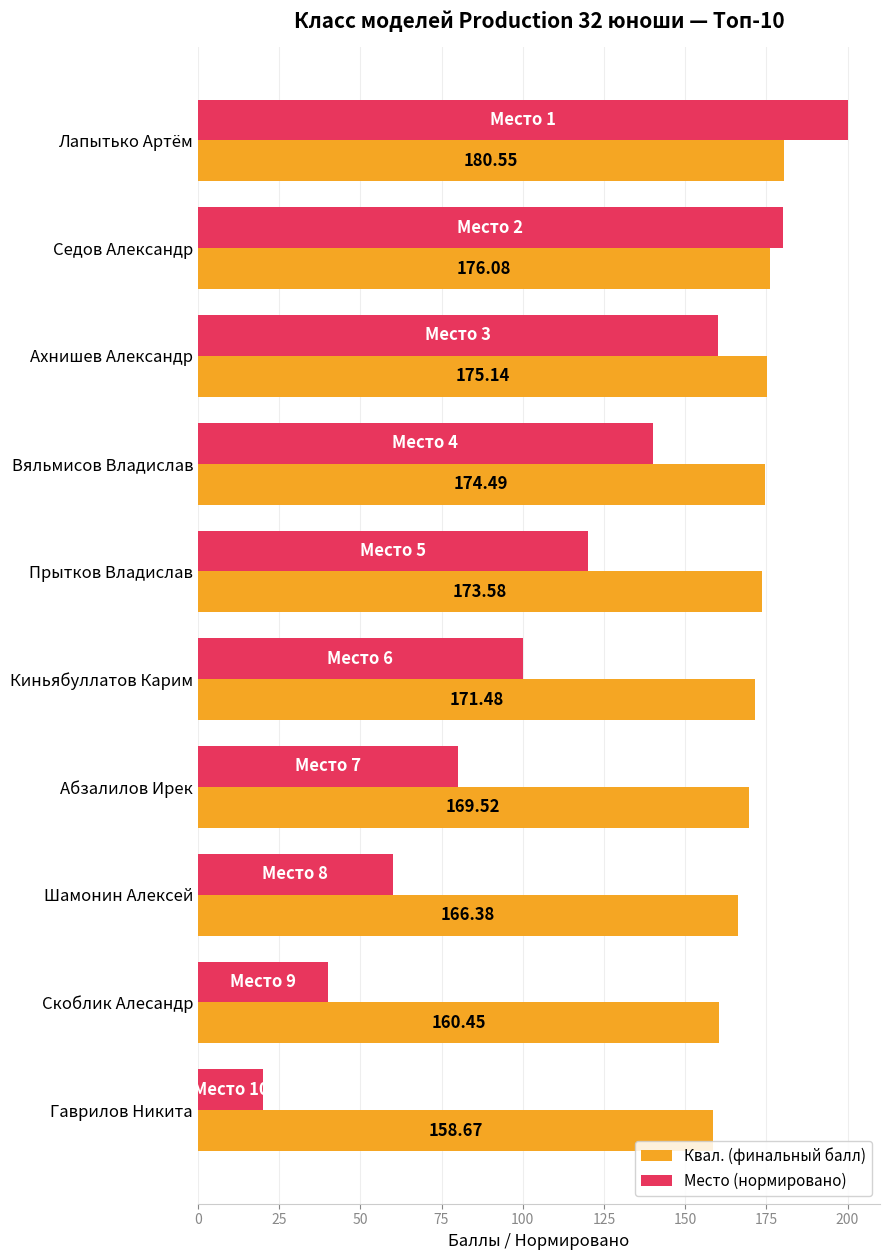

Rank the series by their average value, from highest to lowest.

Квал. (финальный балл), Место (нормировано)